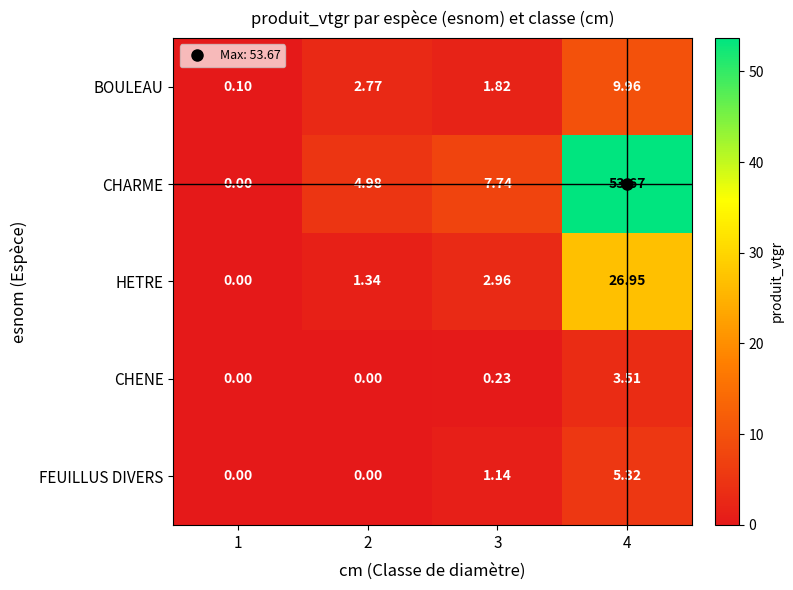

Which series changed the most between 3 and 4?

CHARME